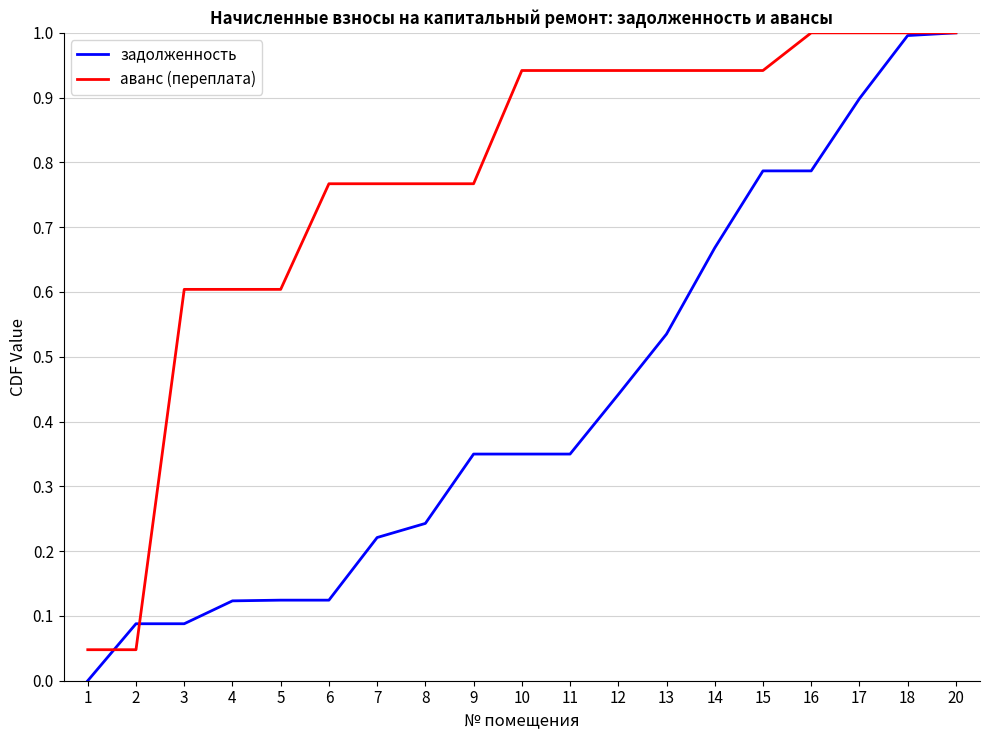

Between which two adjacent categories do задолженность and аванс (переплата) first intersect?

1 and 2